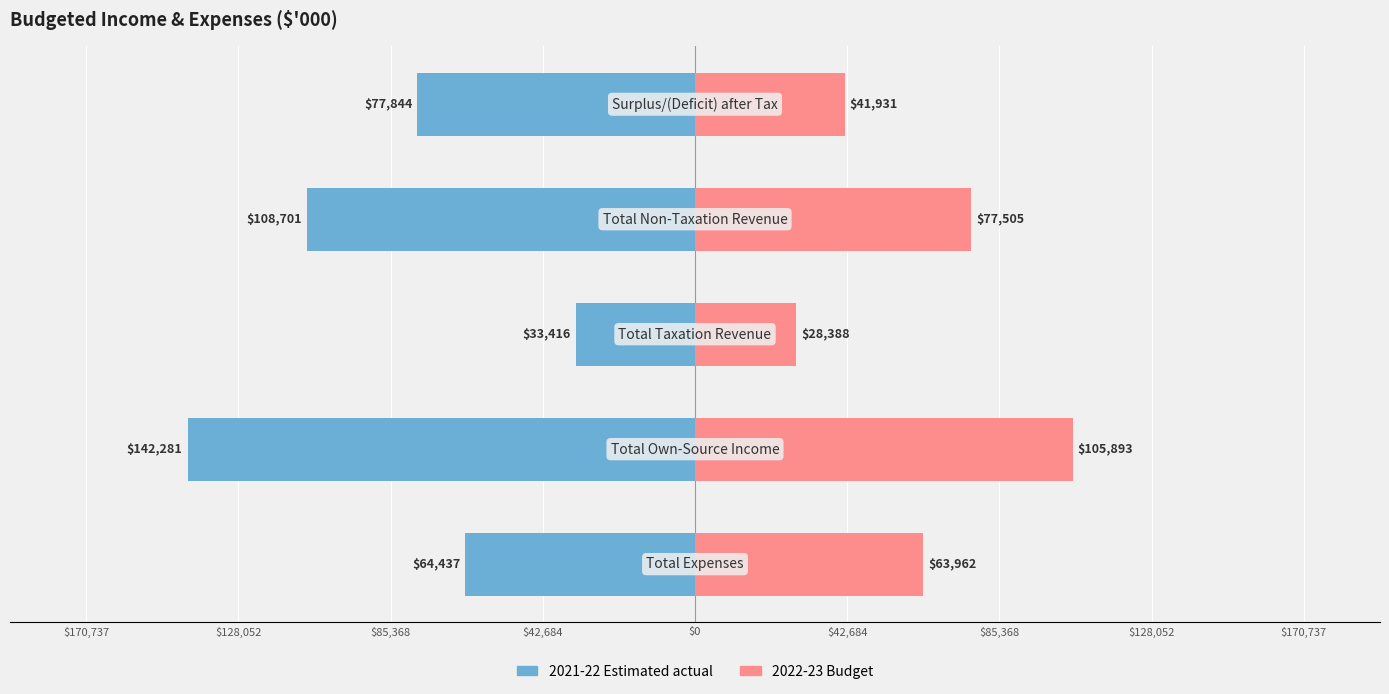

The 2022-23 Budget series shows 41931 at $0. True or false?

True